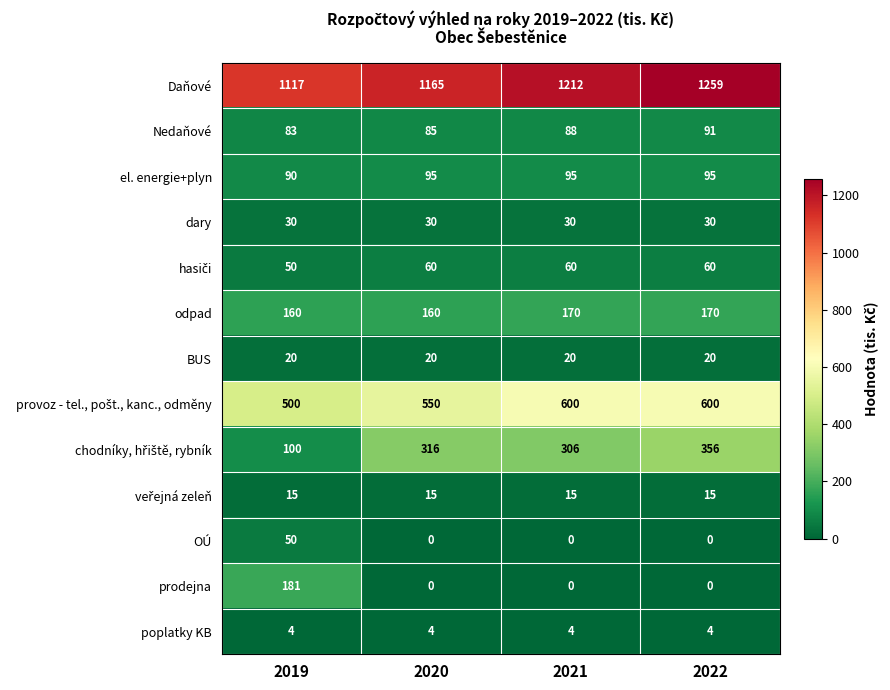

What is the average value of the prodejna series?

45